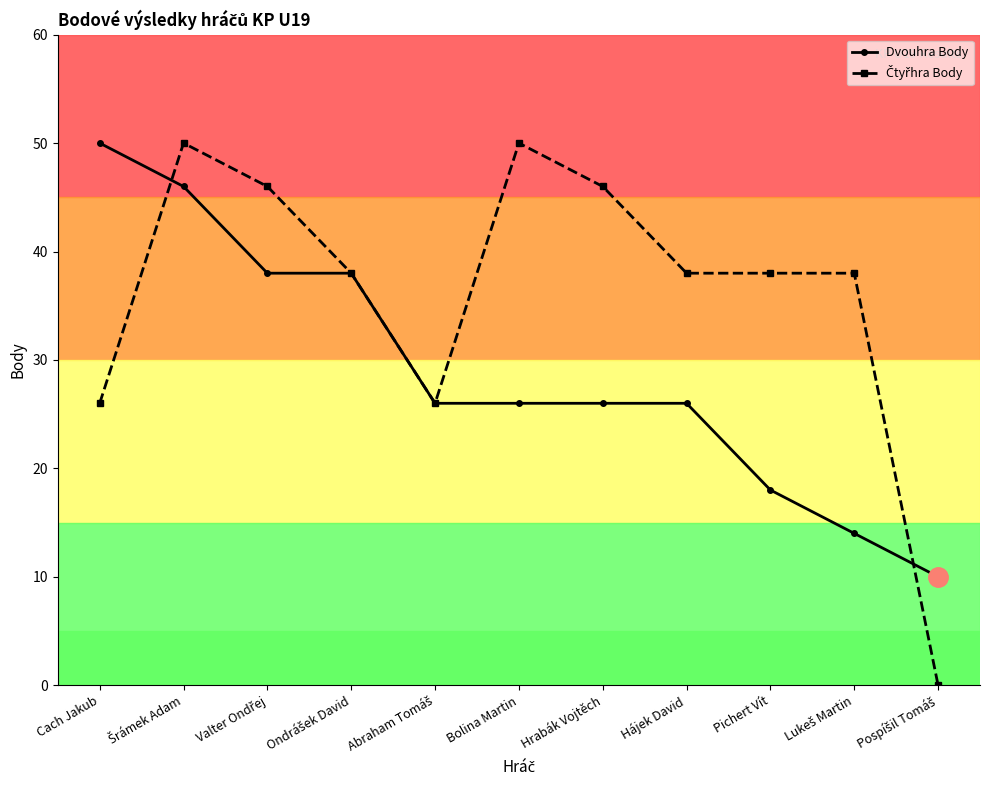

Count the Dvouhra Body values in the range 18 to 38.

7